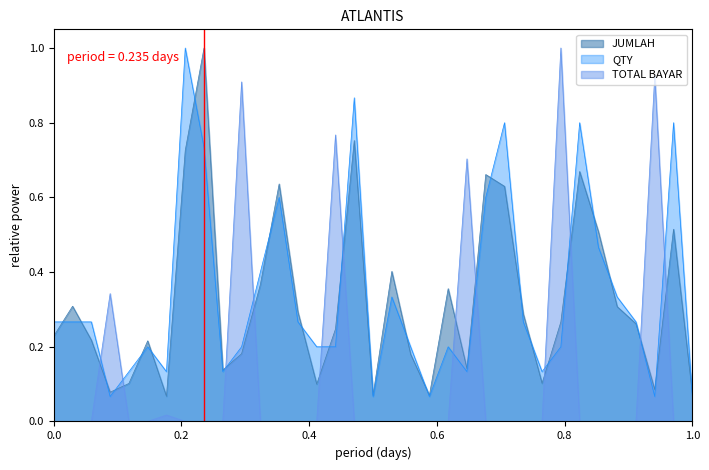

True or false: TOTAL BAYAR and QTY cross at least once.

True